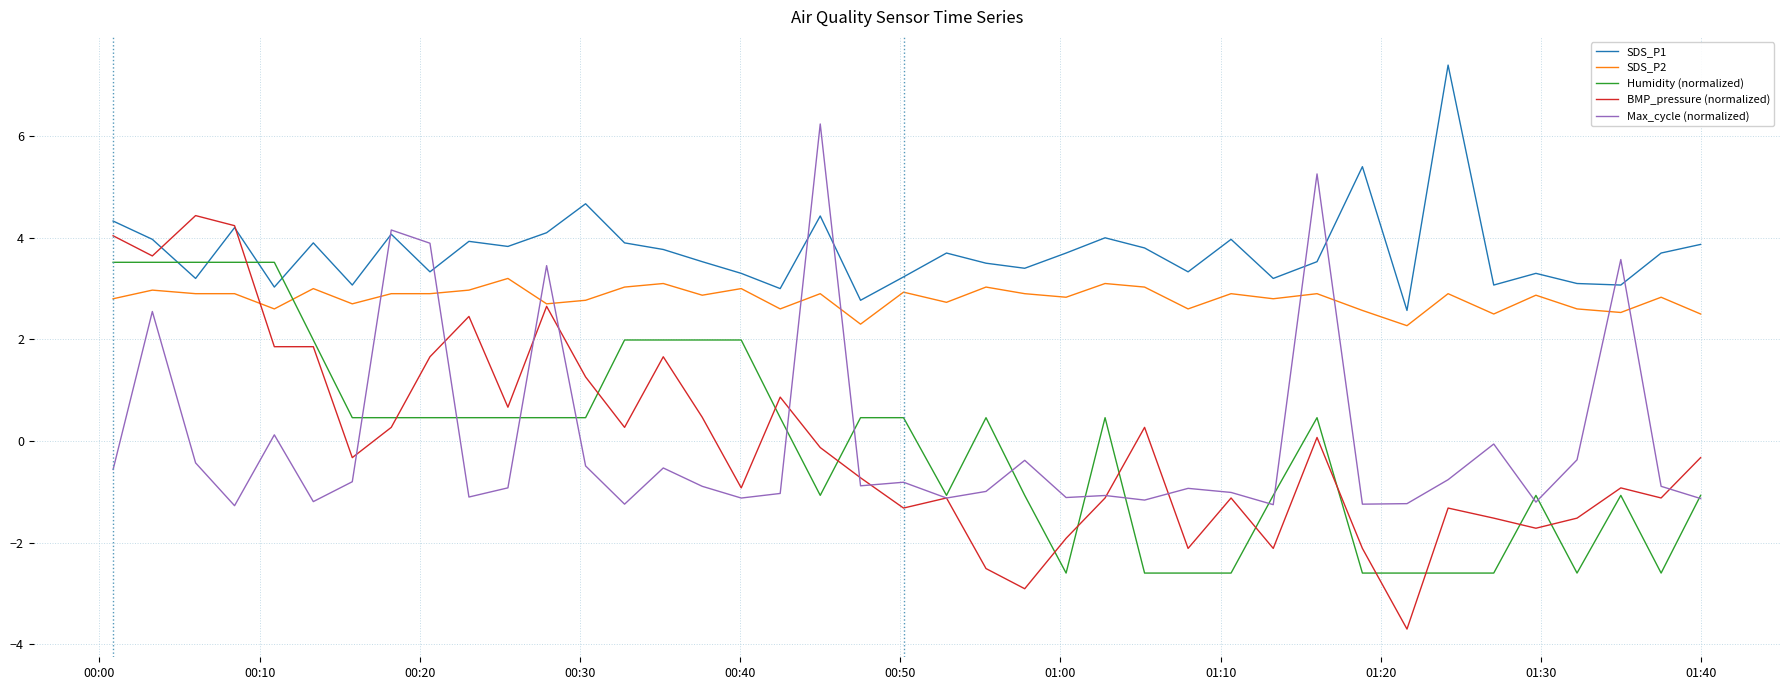

True or false: SDS_P2 and SDS_P1 intersect in this chart.

False